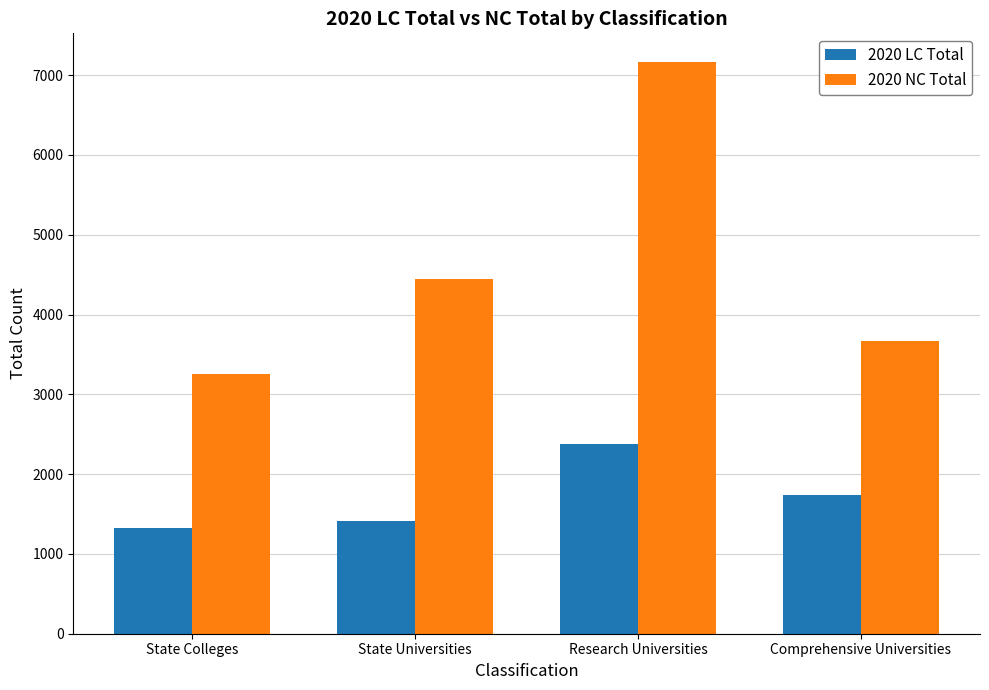

Which series has the largest range (max minus min)?

2020 NC Total